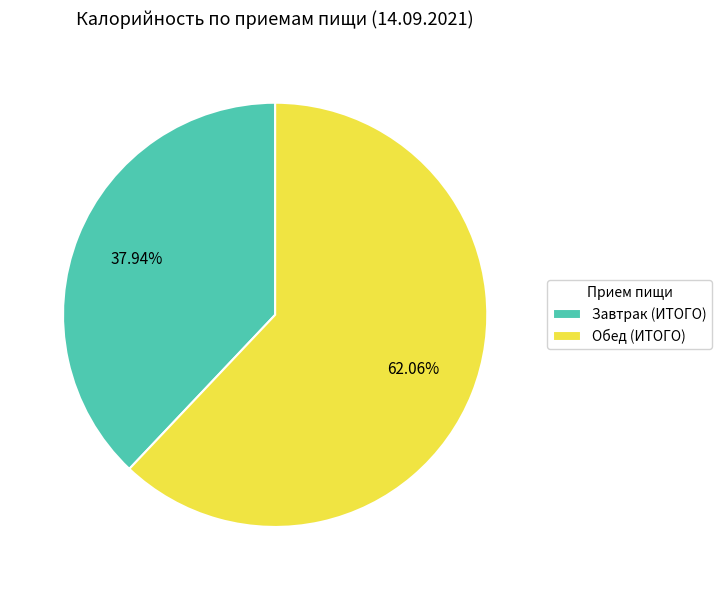

What is the ratio of the value at Завтрак (ИТОГО) to the value at Обед (ИТОГО)?

0.6